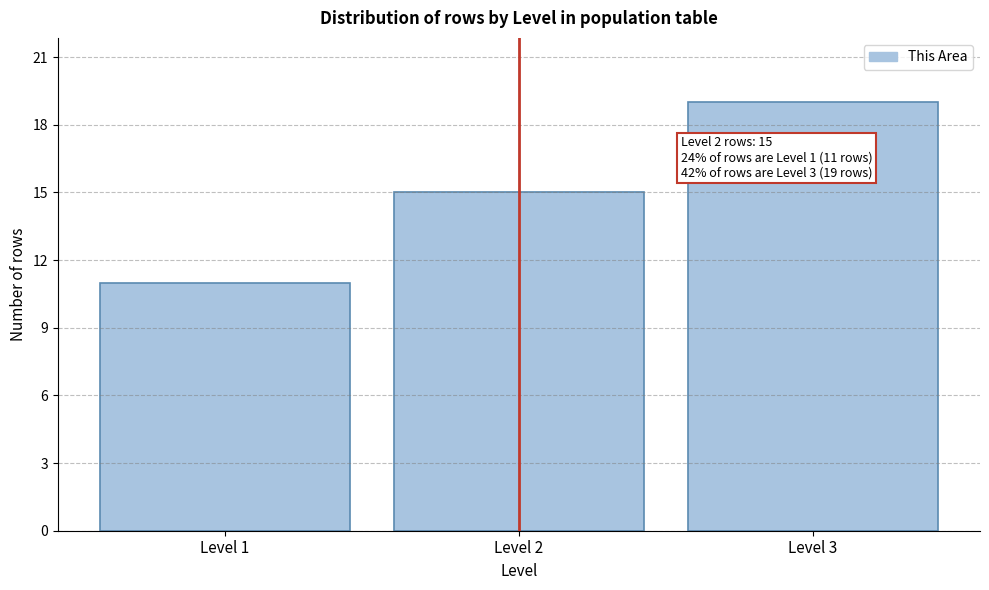

Which range on the x-axis has the tallest bar?

2.5 to 3.5